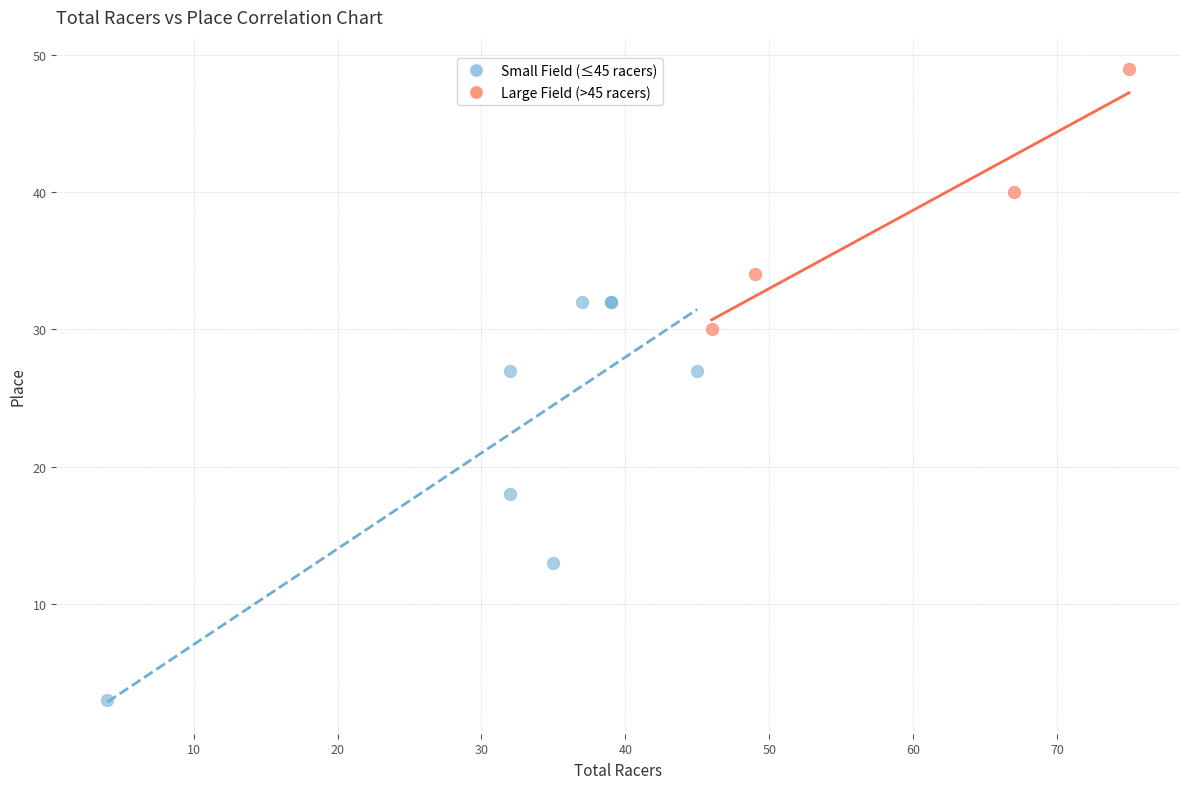

Which series reaches the maximum Y coordinate?

Large Field (>45 racers)